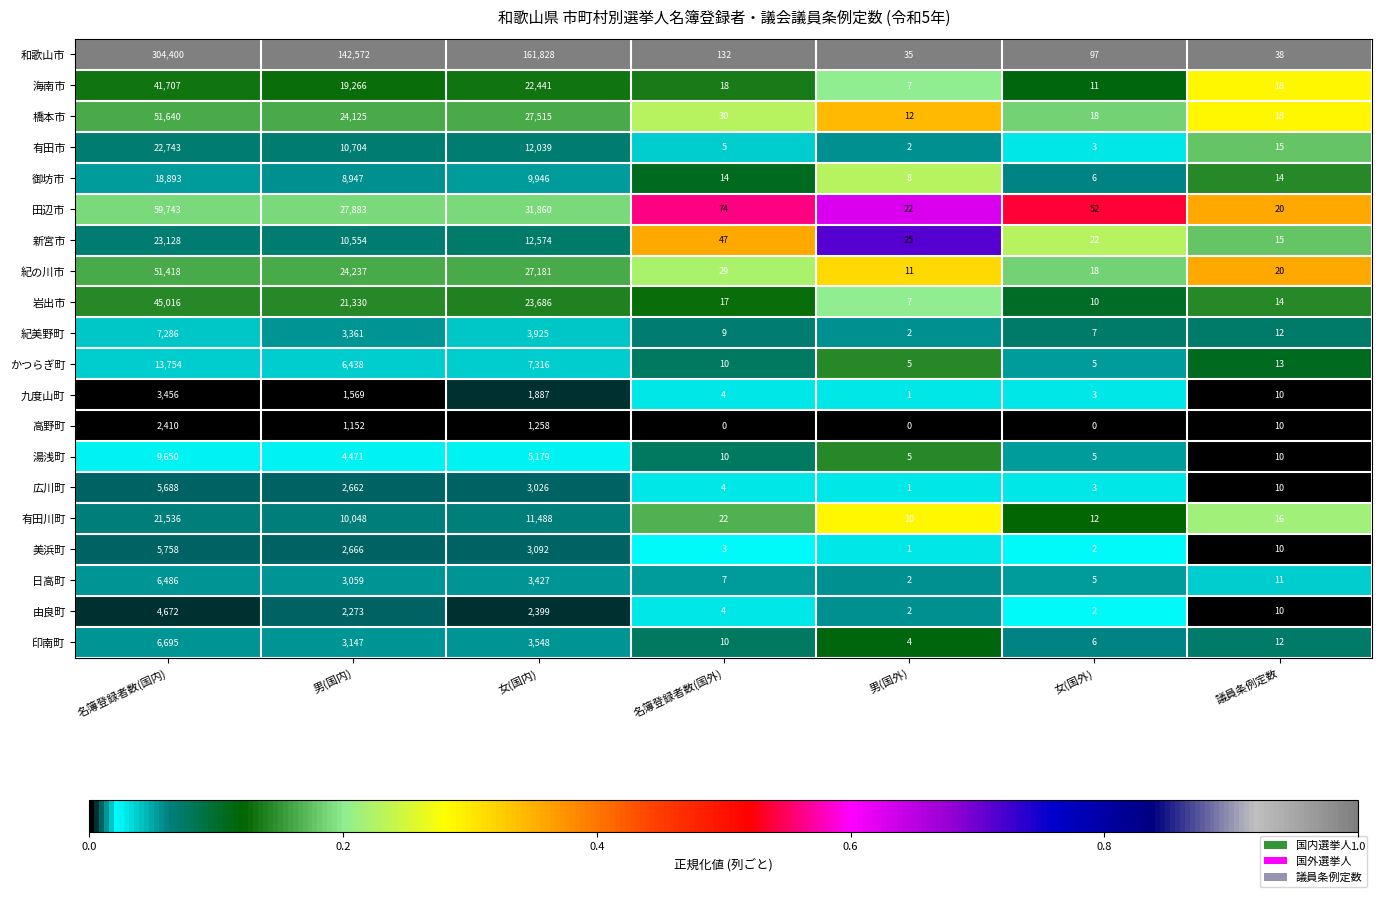

The value of 田辺市 at 女(国内) is 43920. True or false?

False